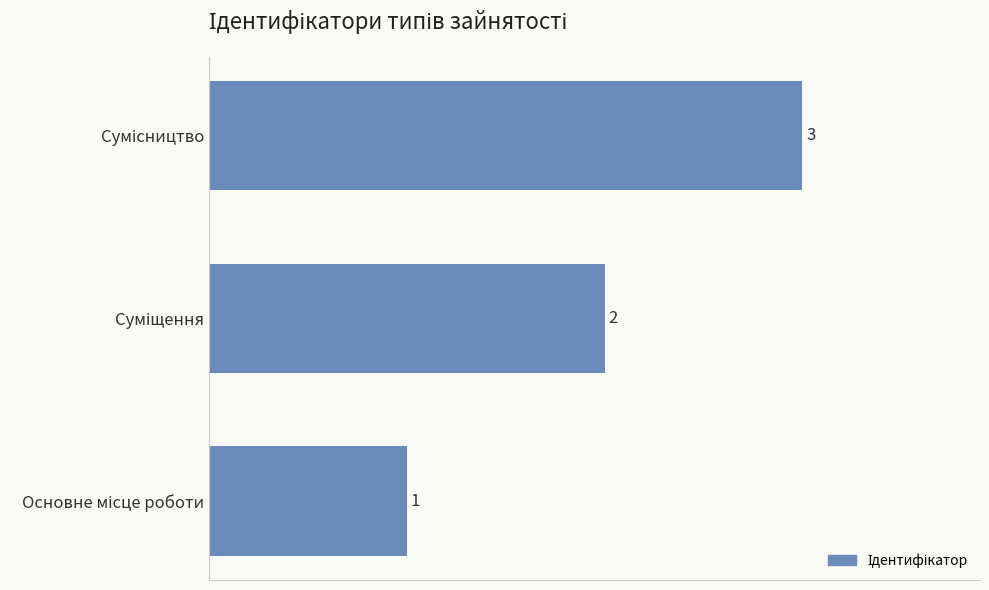

How many values are between 1 and 3?

3